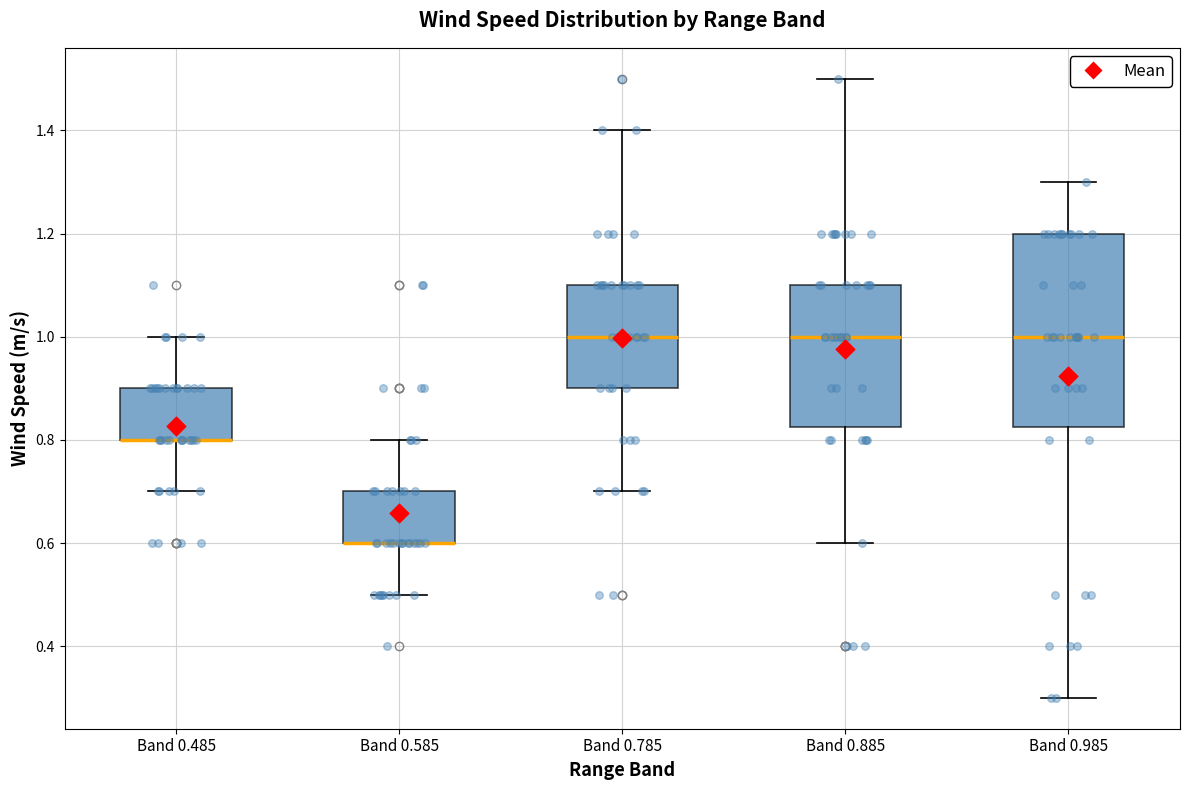

Reading left to right, transcribe this box plot: for each box, give where its median line is, the range the box spans, and where its two whiskers end, as read against the y-axis. The values are not printed on the chart, so give them approximately, as read against the axis.

Band 0.485: median 0.80 (drawn on the box's lower edge), box 0.80 to 0.90, whiskers 0.70 to 1.00
Band 0.585: median 0.60 (drawn on the box's lower edge), box 0.60 to 0.70, whiskers 0.50 to 0.80
Band 0.785: median 1.00, box 0.90 to 1.10, whiskers 0.70 to 1.40
Band 0.885: median 1.00, box 0.82 to 1.10, whiskers 0.60 to 1.50
Band 0.985: median 1.00, box 0.82 to 1.20, whiskers 0.30 to 1.30